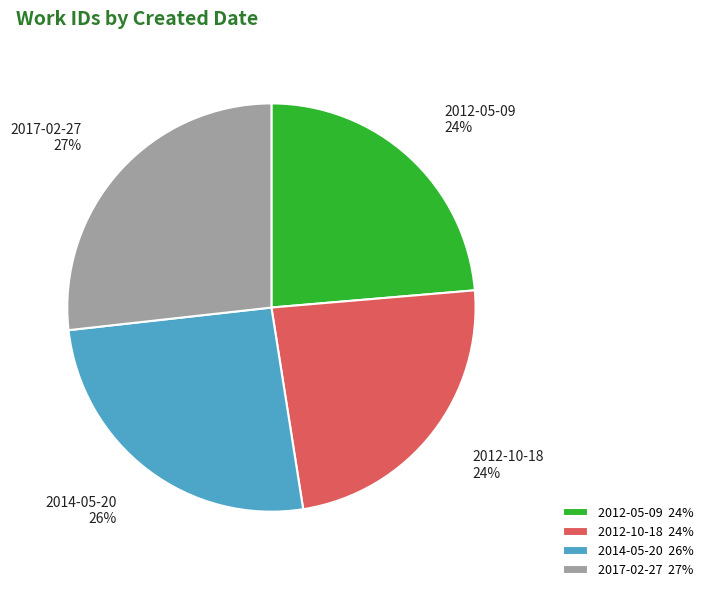

Does 2012-10-18 represent more than half of the total?

No